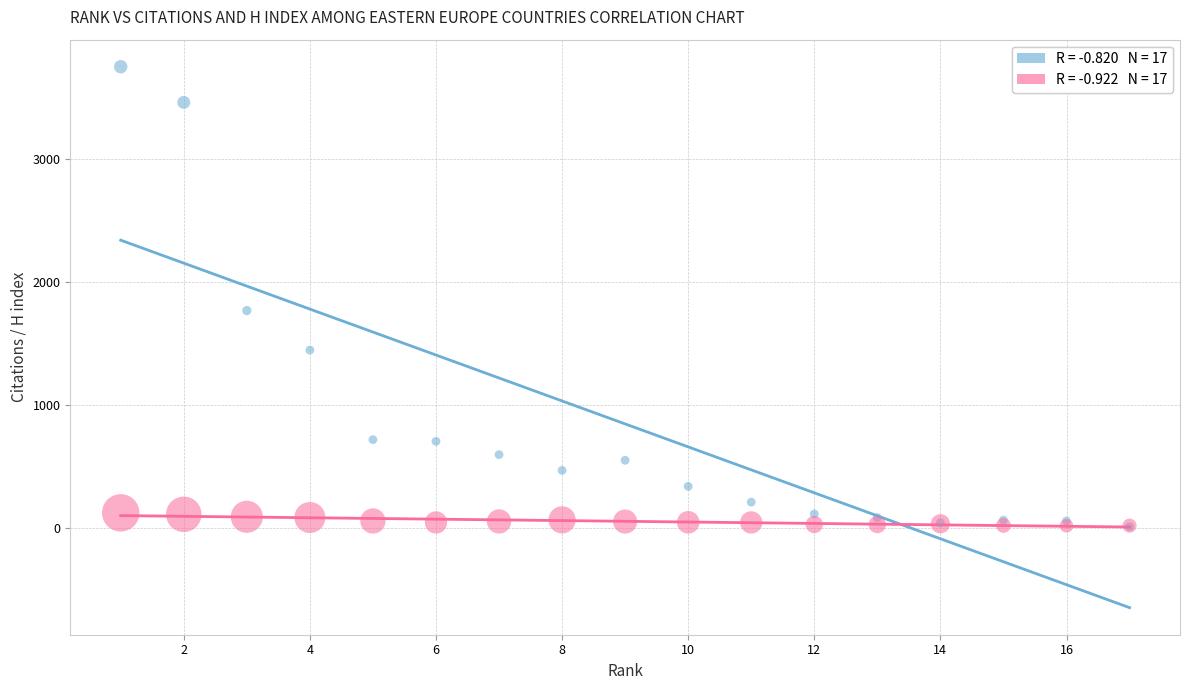

Across all series, what Y value is closest to 1877?

1765